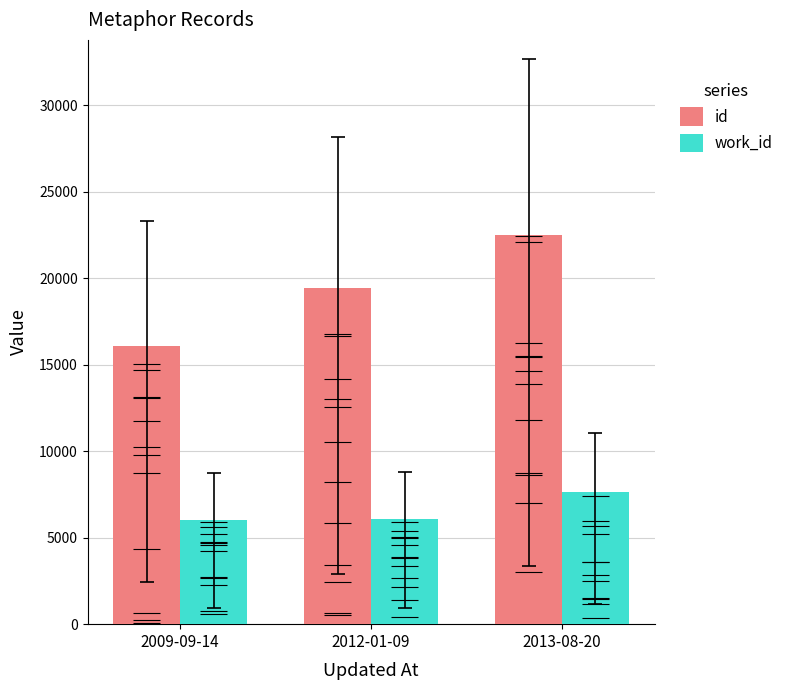

What is the approximate value of id at 2009-09-14?

16080